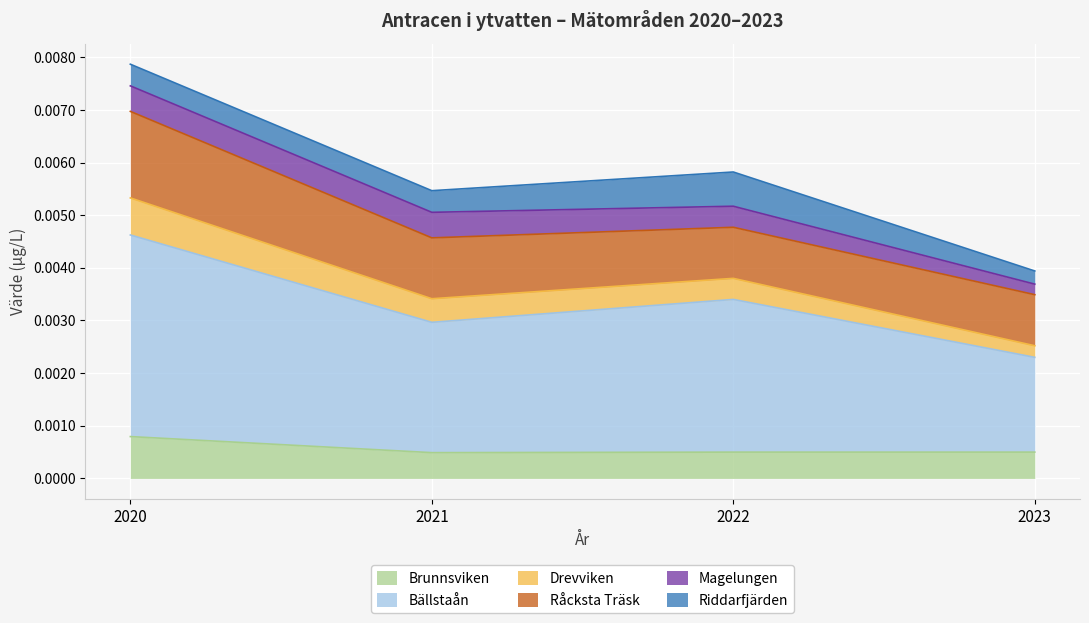

True or false: Drevviken and Bällstaån intersect in this chart.

False